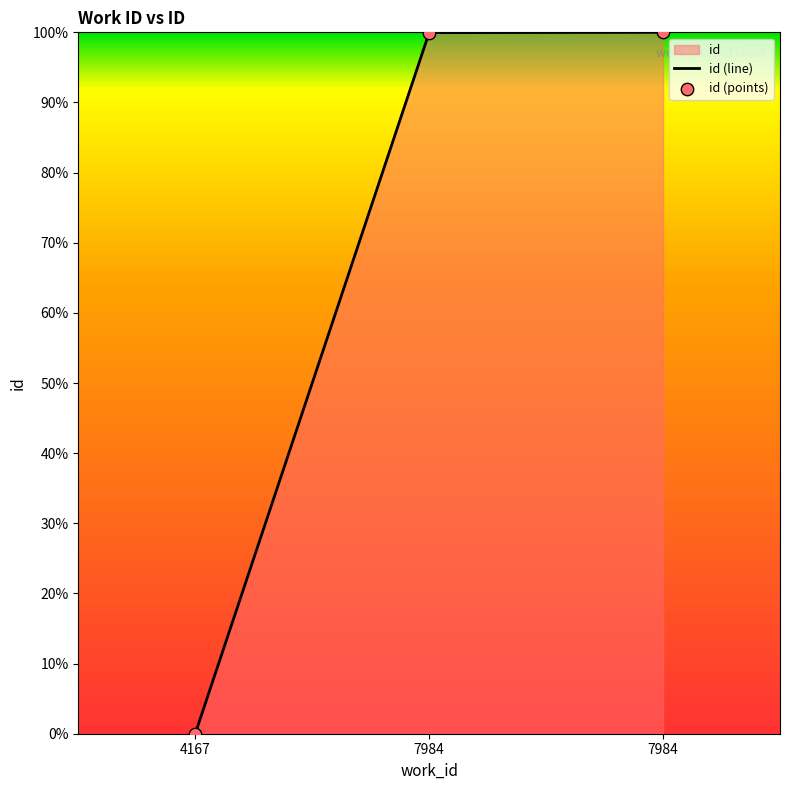

What is the change in value from 4167 to 7984?

+100.0